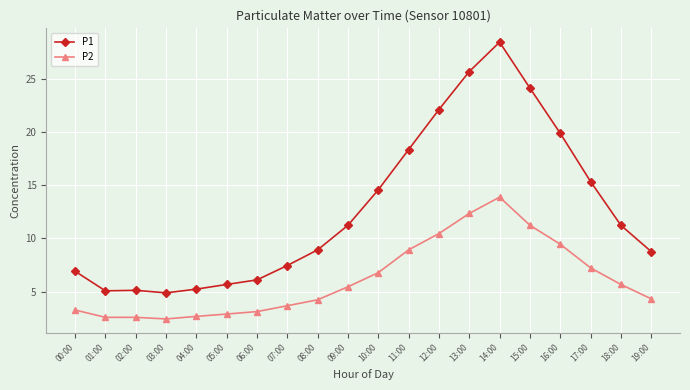

Rank the series at 13:00 from lowest to highest value.

P2, P1